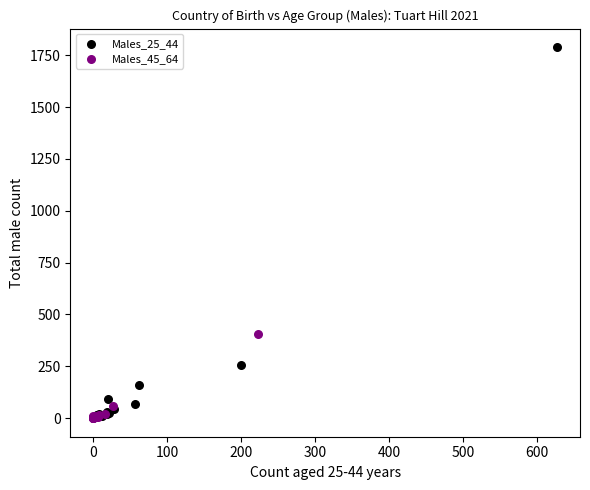

Which series has the widest spread of Y values?

Males_25_44